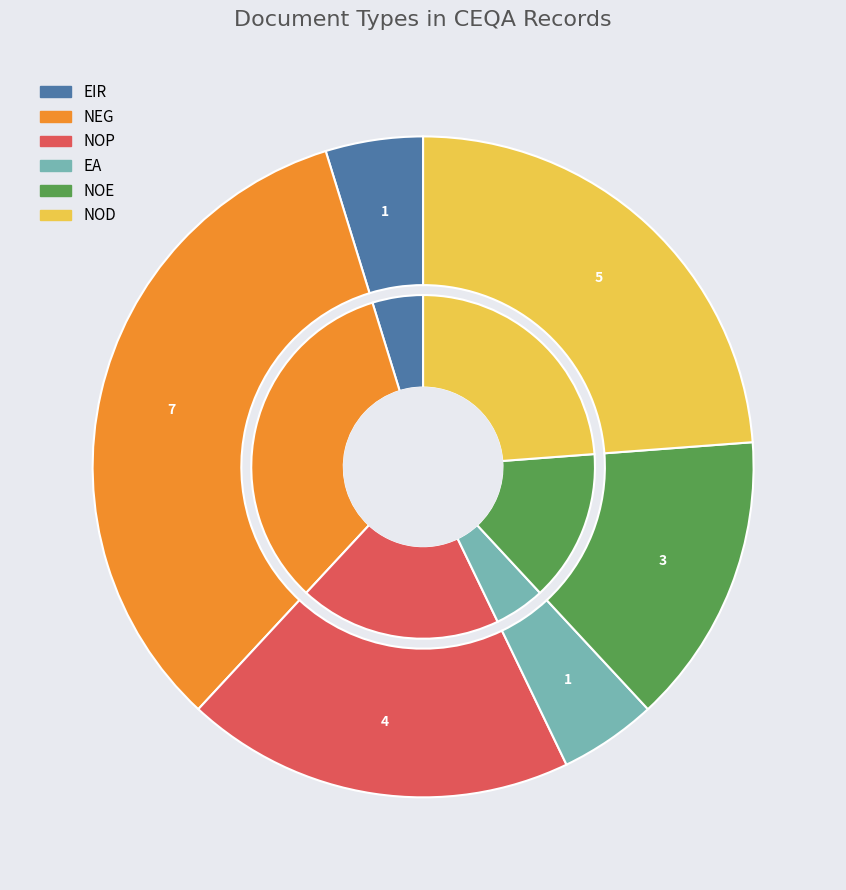

Does any single category account for the majority?

No